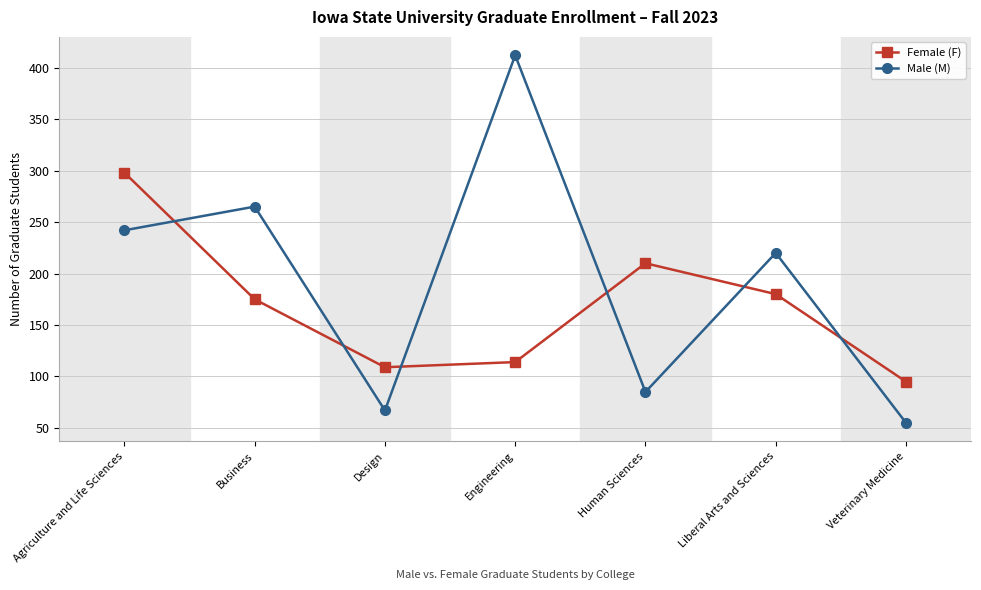

What is the average value of the Female (F) series?

169